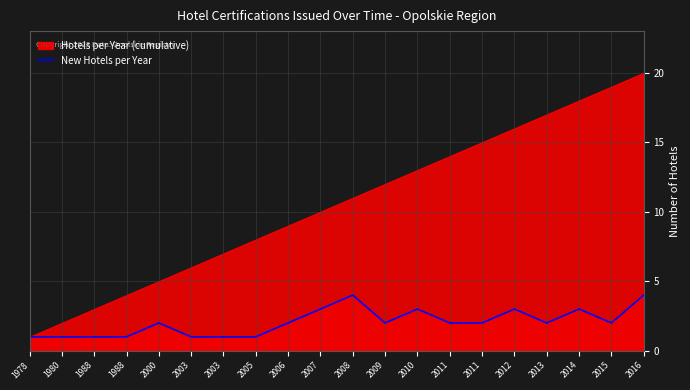

Which category has the lowest value across all series?

1978